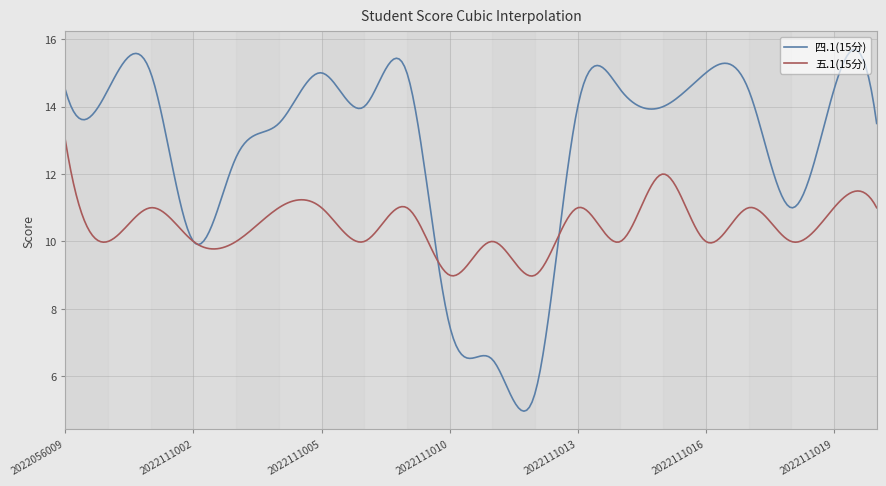

What is the greatest value displayed?

15.7